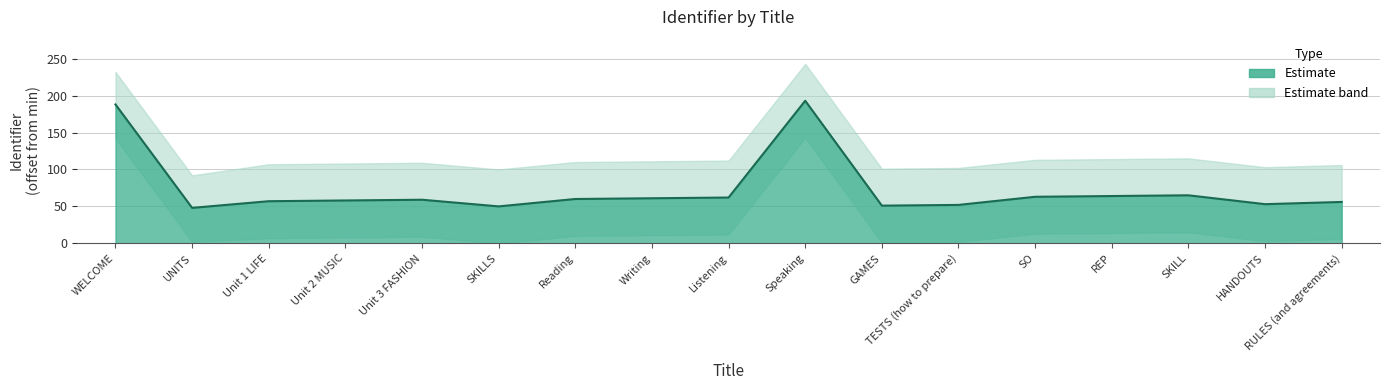

How many interior local peaks (higher than both neighbors) does the data have?

3